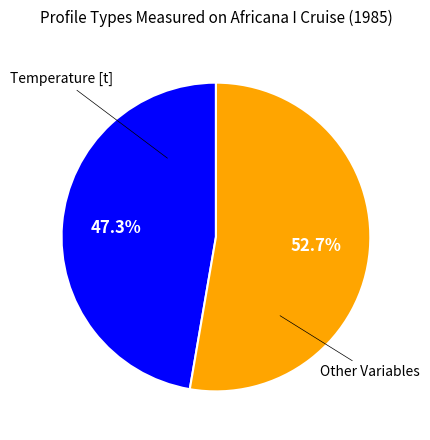

Which has a higher value, Other Variables or Temperature [t]?

Other Variables